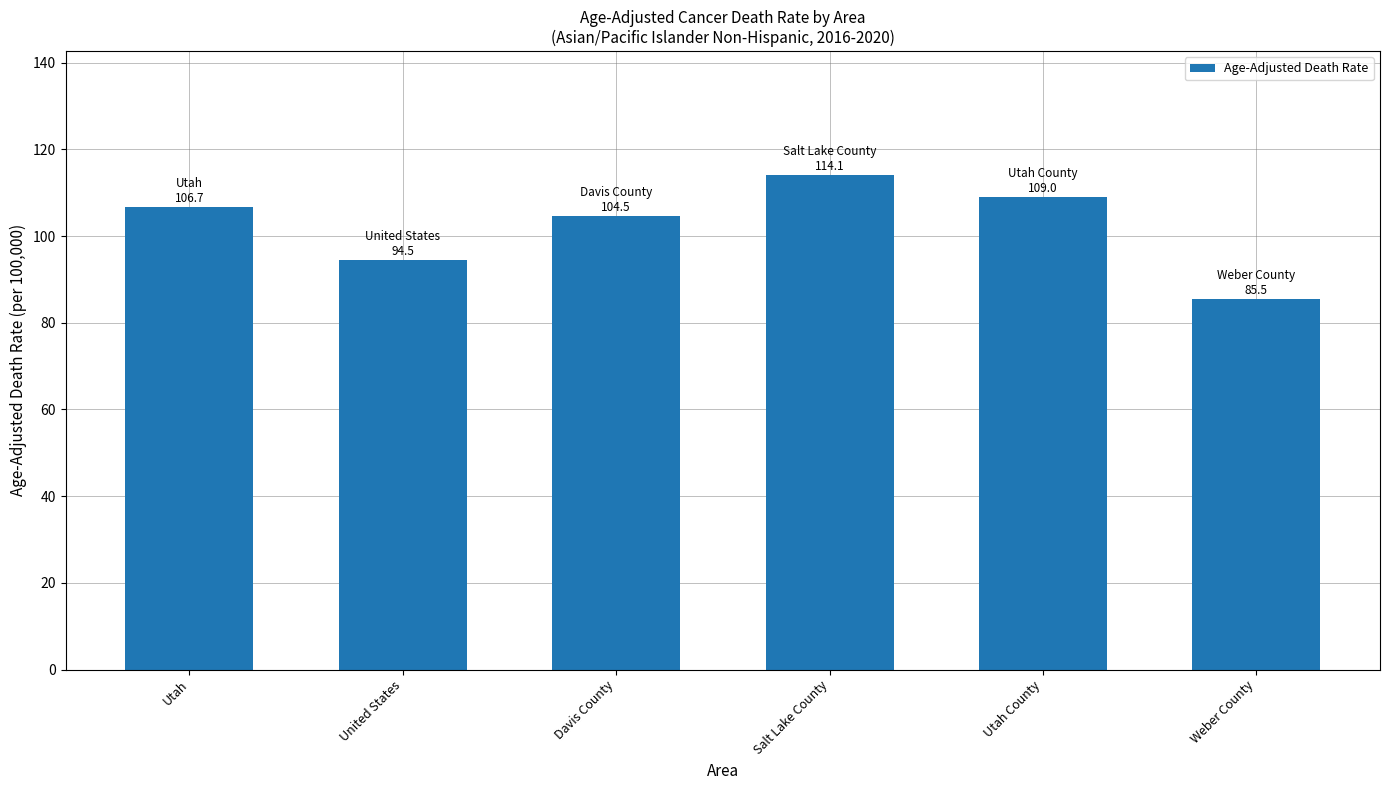

Which category has the highest value across all series?

Salt Lake County